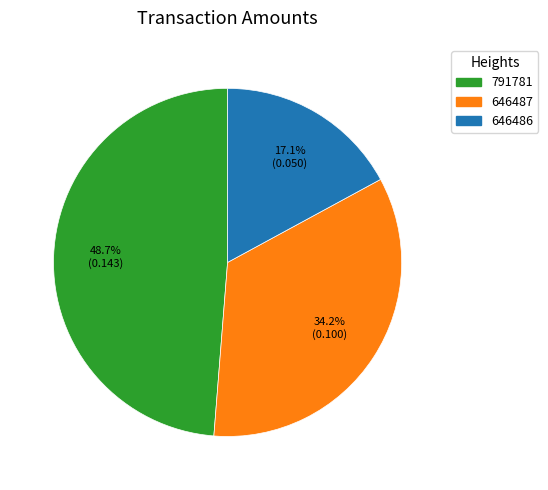

Combined, do 646486 and 791781 account for over 50%?

Yes